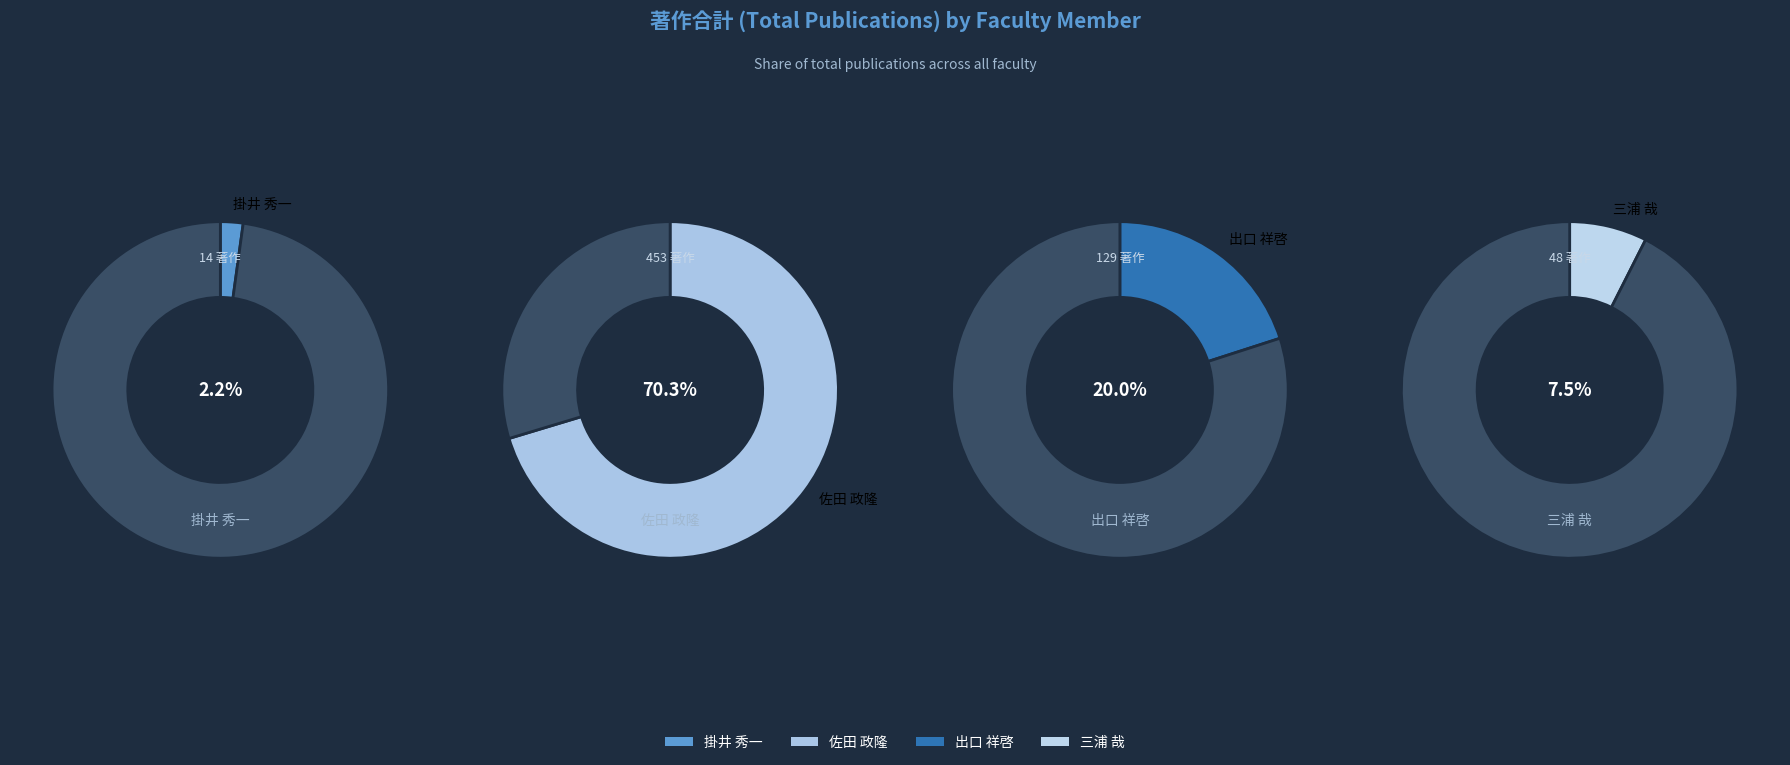

Rank the categories by value from lowest to highest.

掛井 秀一, 三浦 哉, 出口 祥啓, 佐田 政隆